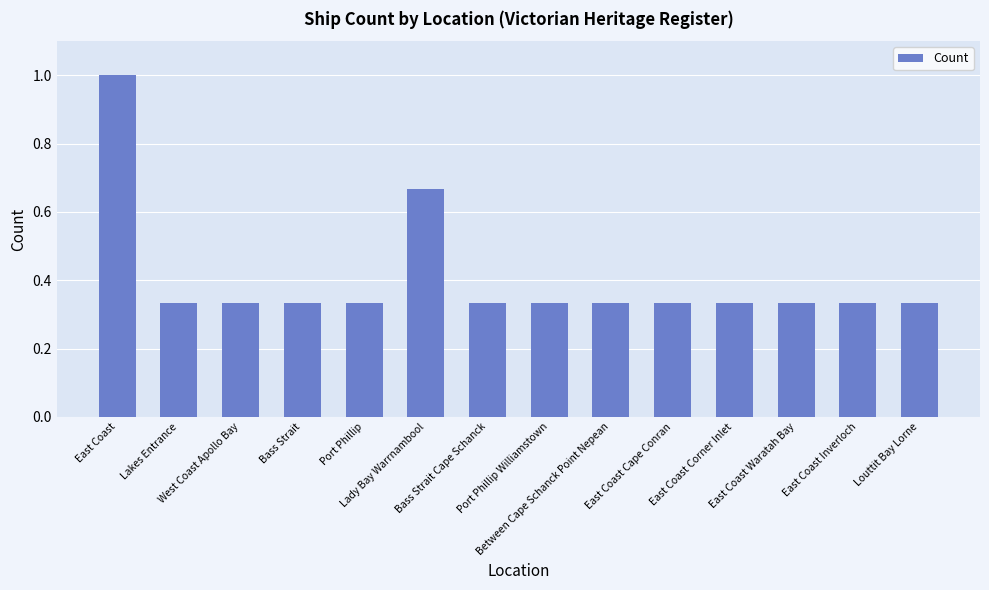

Between Bass Strait Cape Schanck and Lady Bay Warrnambool, which is larger?

Lady Bay Warrnambool